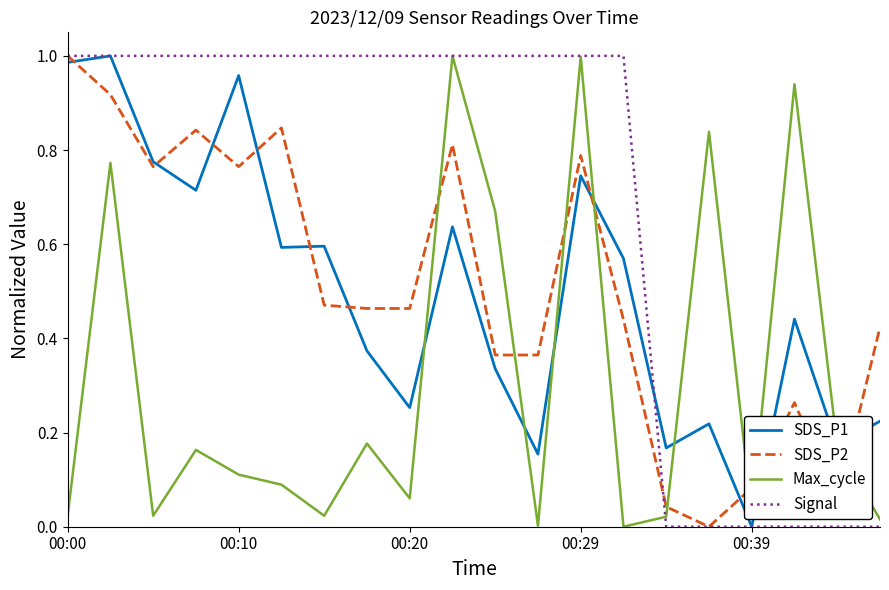

Which series has the largest total across all categories?

Signal